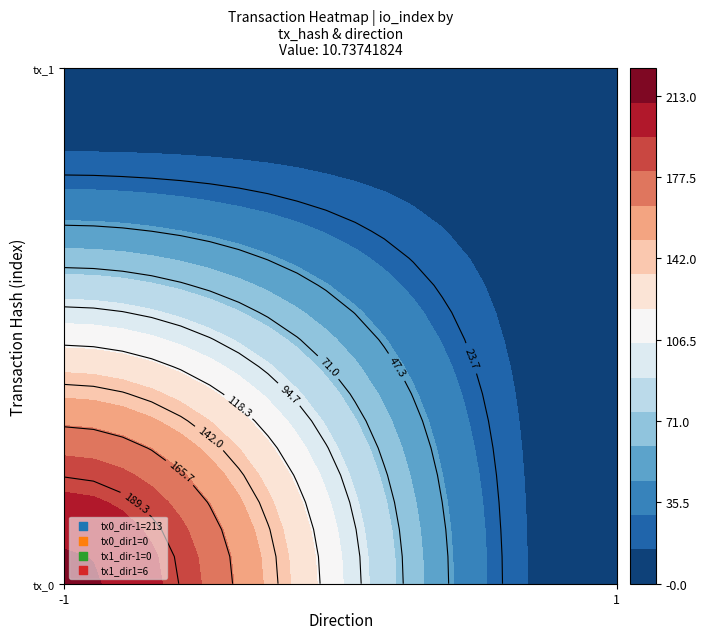

Between direction and value, which is larger?

value